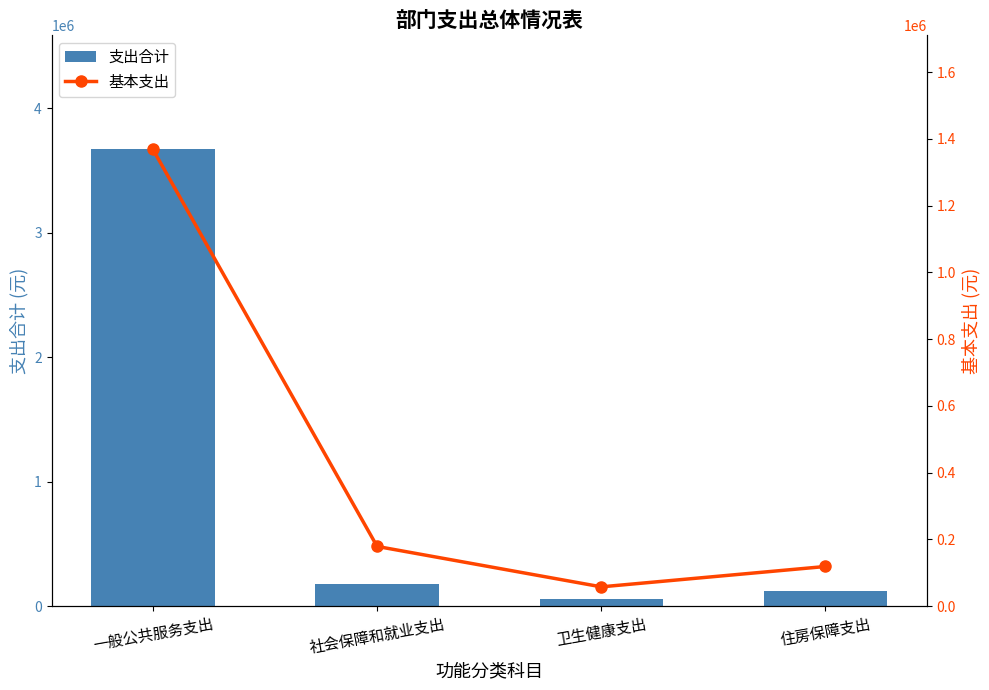

What is the difference between the maximum and minimum values in the 支出合计 series?

3610084.3